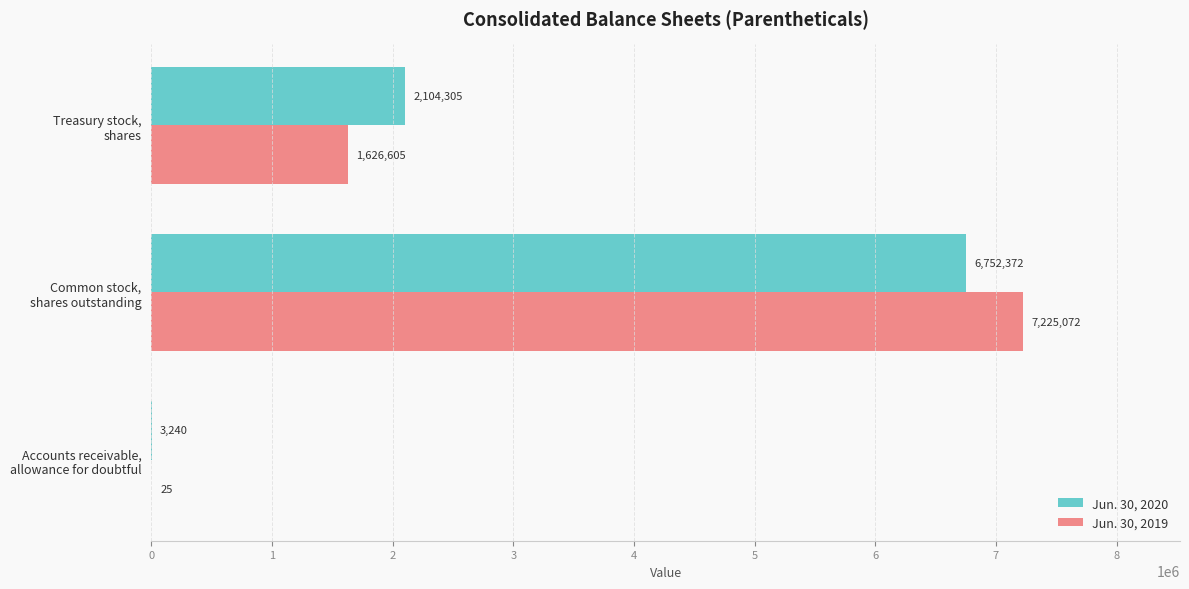

Which series has the widest spread of values?

Jun. 30, 2019